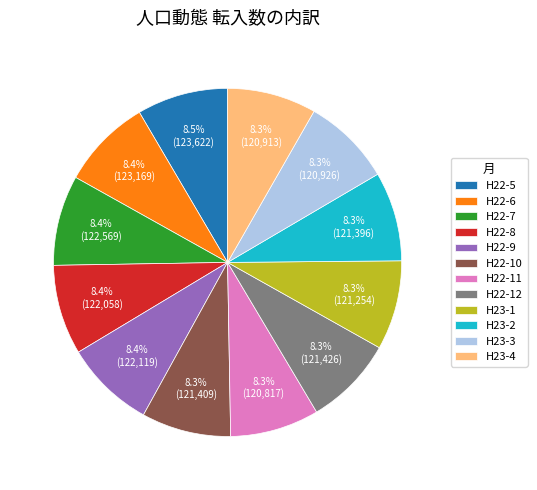

To the nearest percent, what is the average slice percentage?

8%